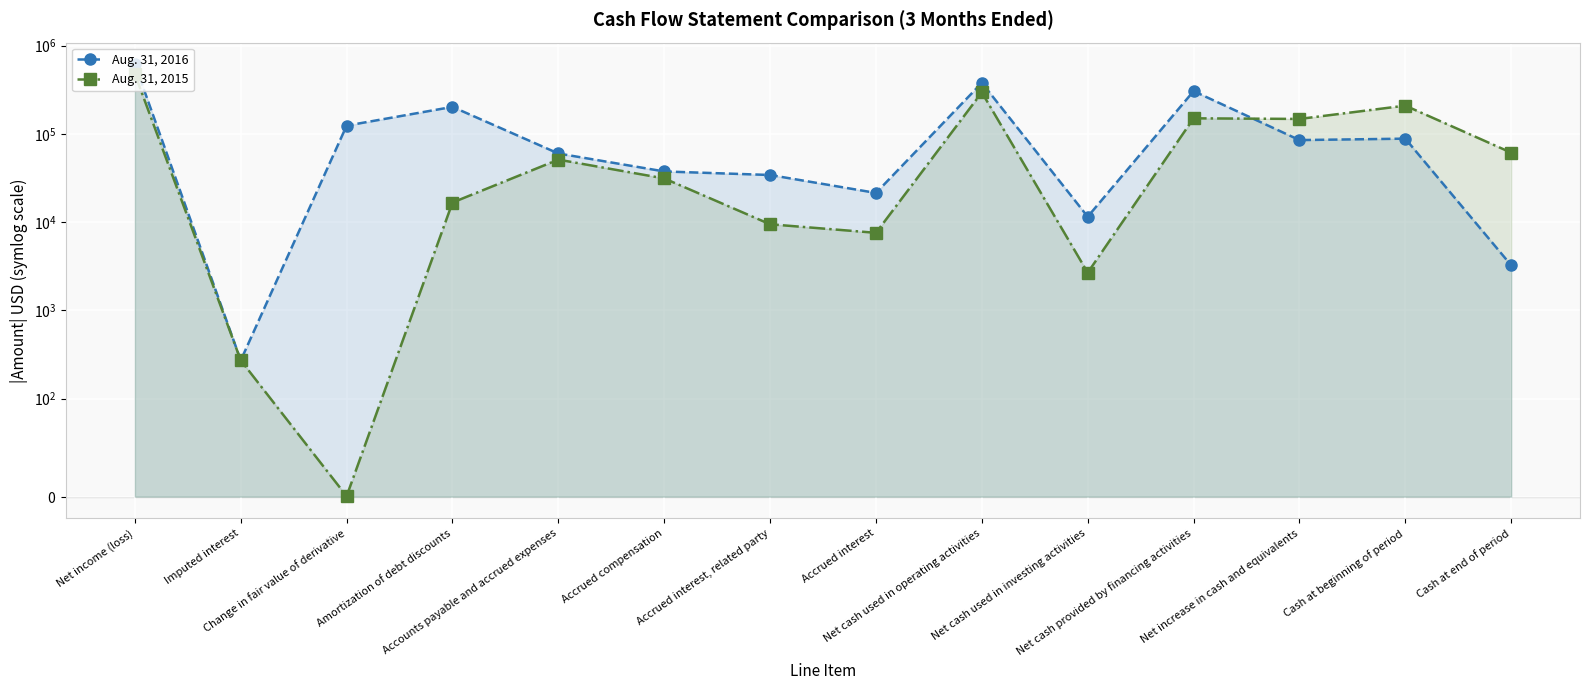

True or false: Aug. 31, 2015 and Aug. 31, 2016 cross at least once.

True